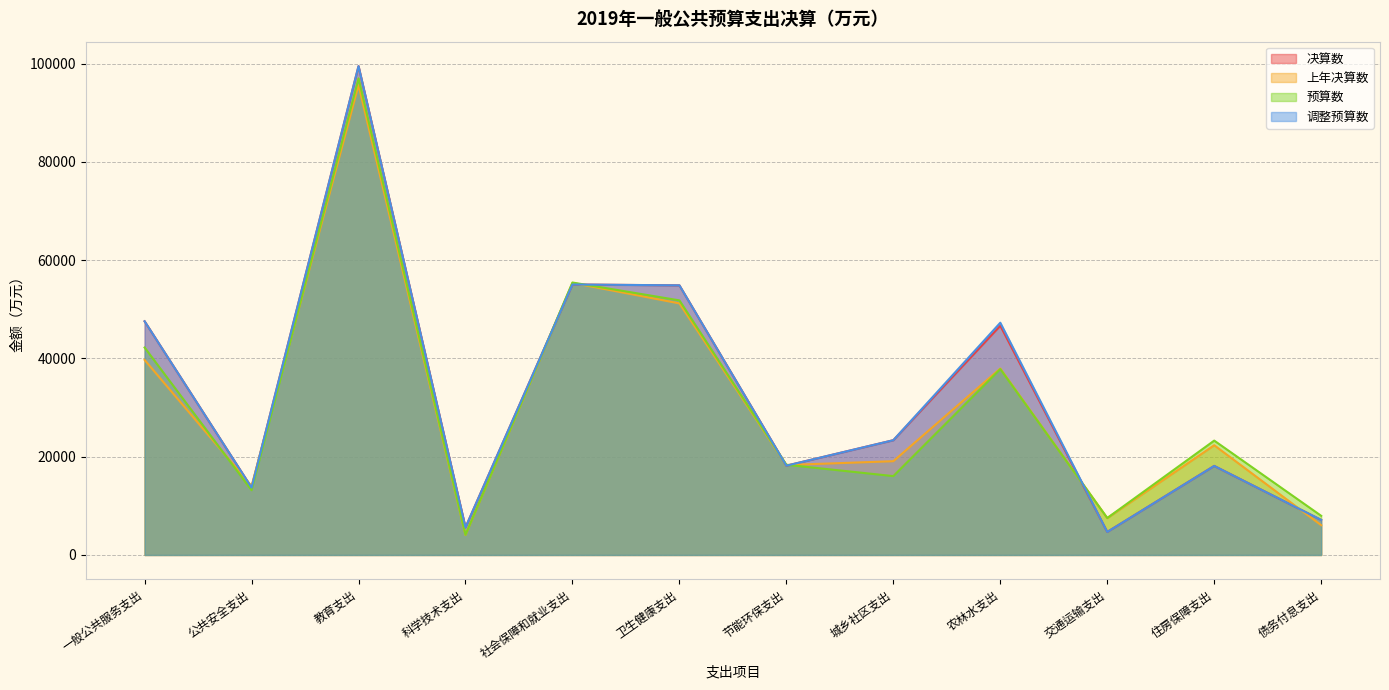

What is the difference between the highest and lowest values at 城乡社区支出?

7308